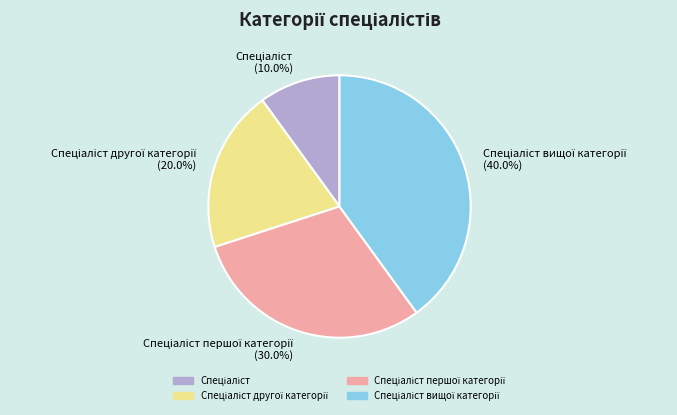

Is there any slice that represents more than half of the pie?

No